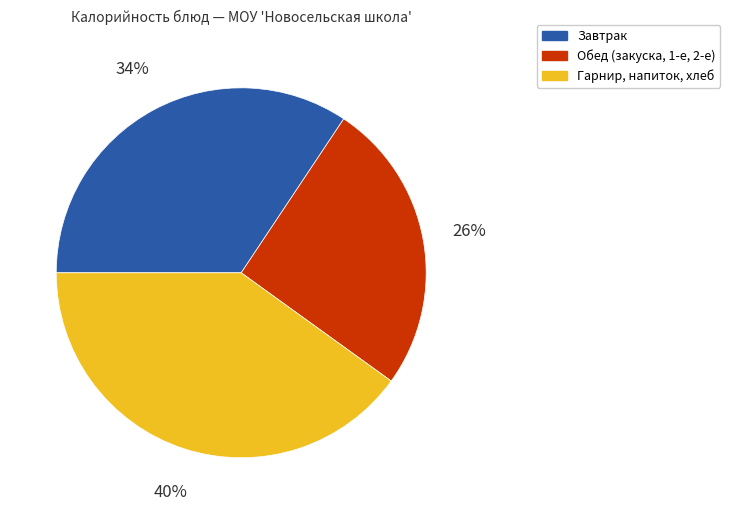

To the nearest percent, what is the difference between the largest and smallest slice percentages?

14%